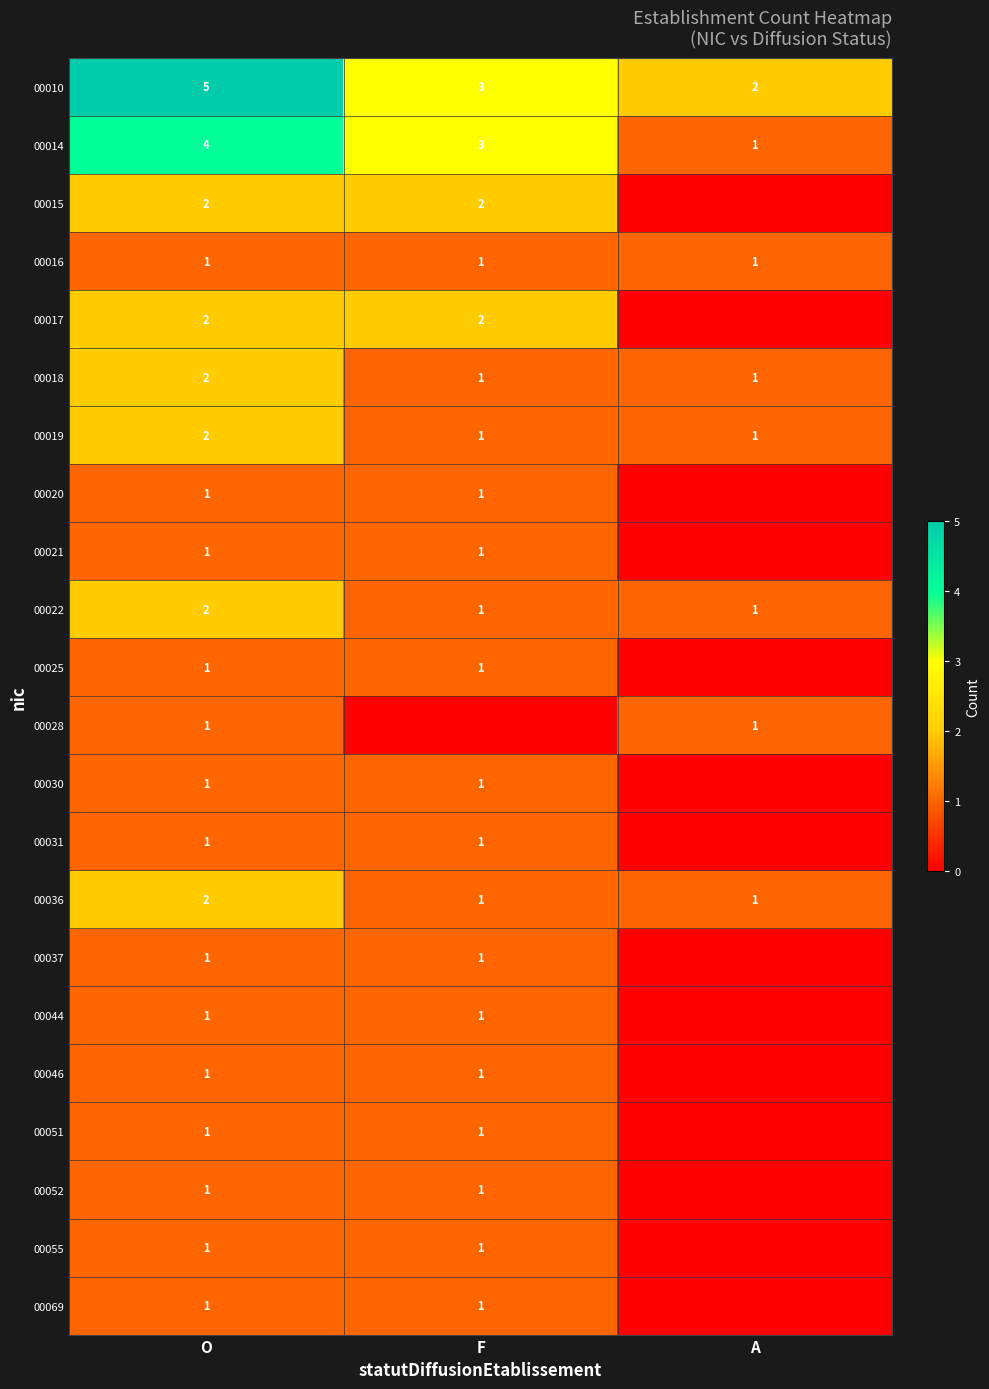

How many data points does each series have?

3